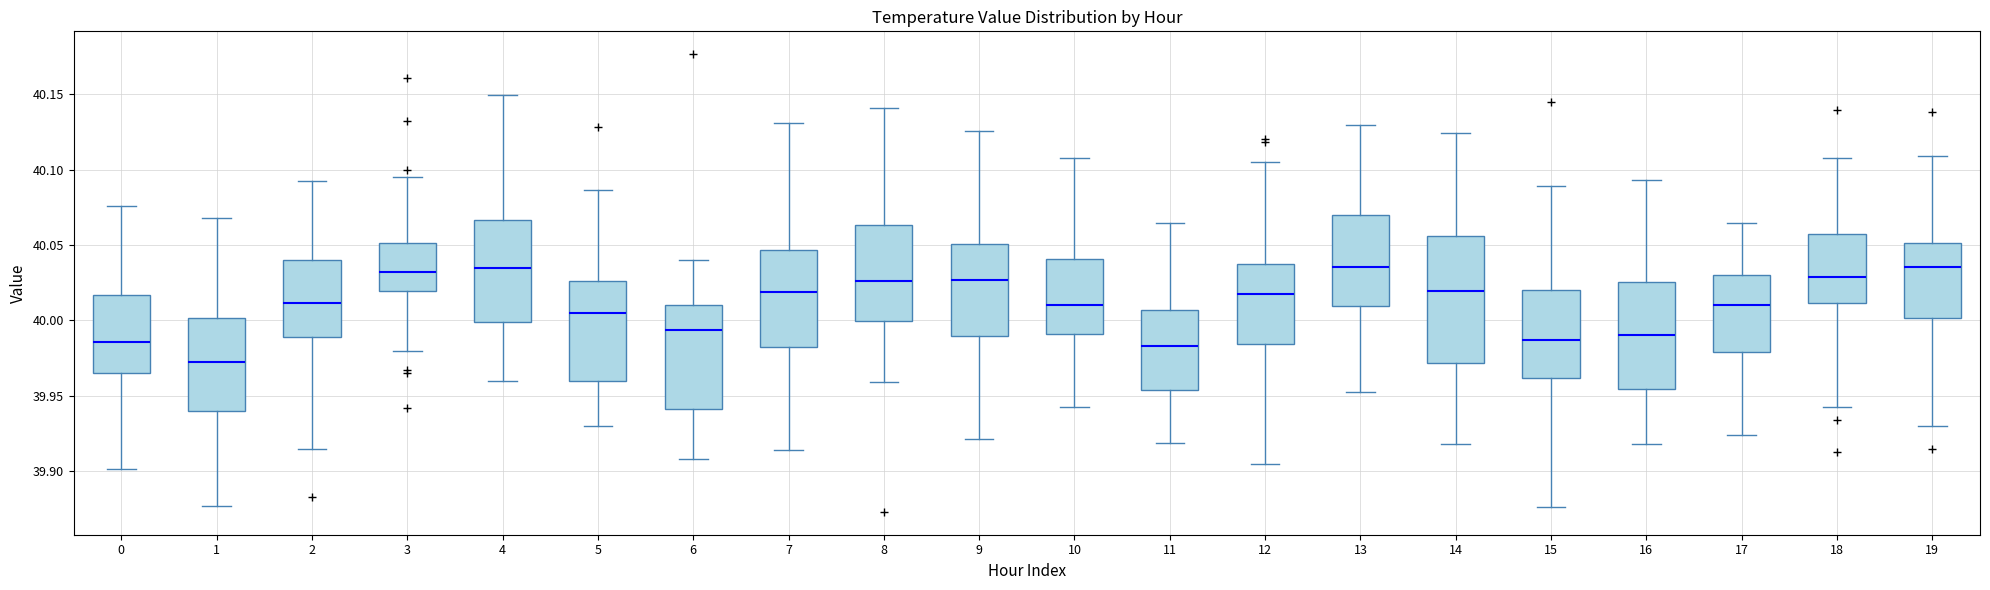

Where is the lower edge of the box at x = 2 on the y-axis? The values are not printed on the chart, so give them approximately, as read against the axis.

39.990